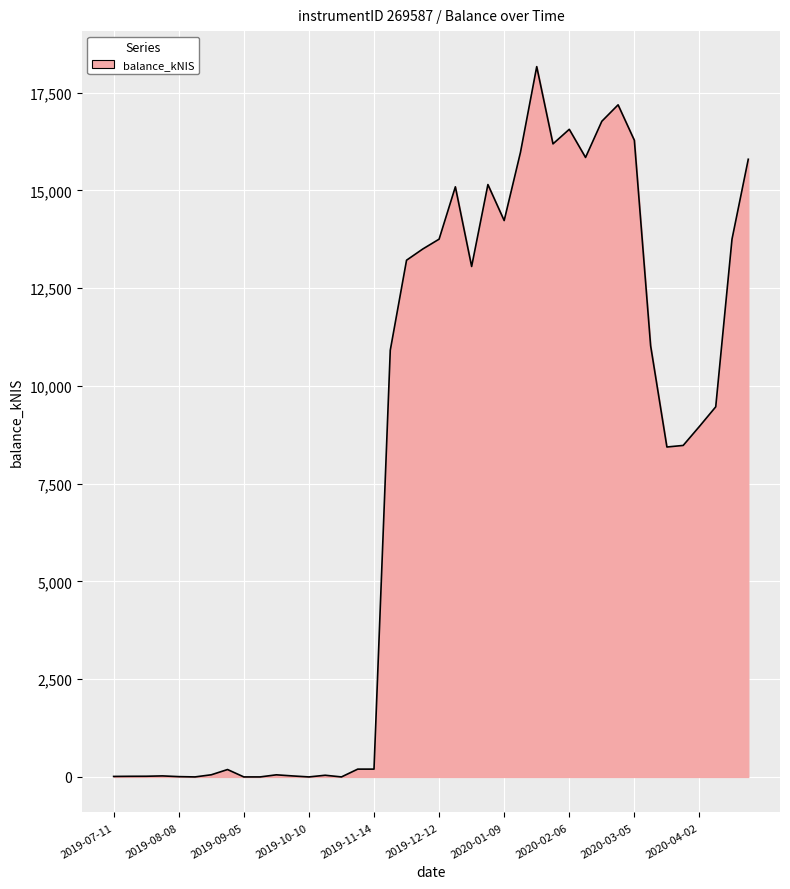

What is the greatest value displayed?

18165.0